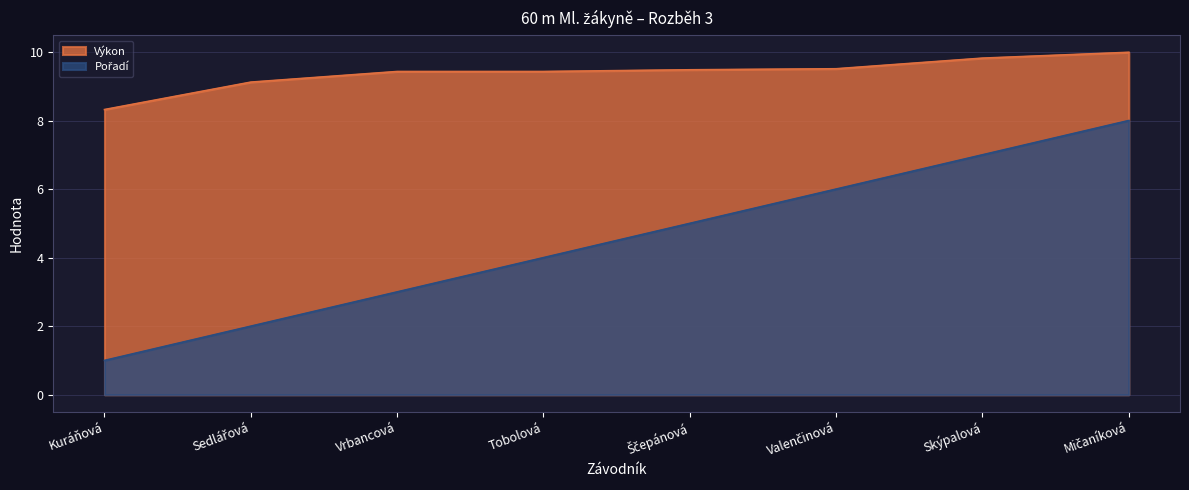

The value of Pořadí at Ščepánová is 5.0. True or false?

True